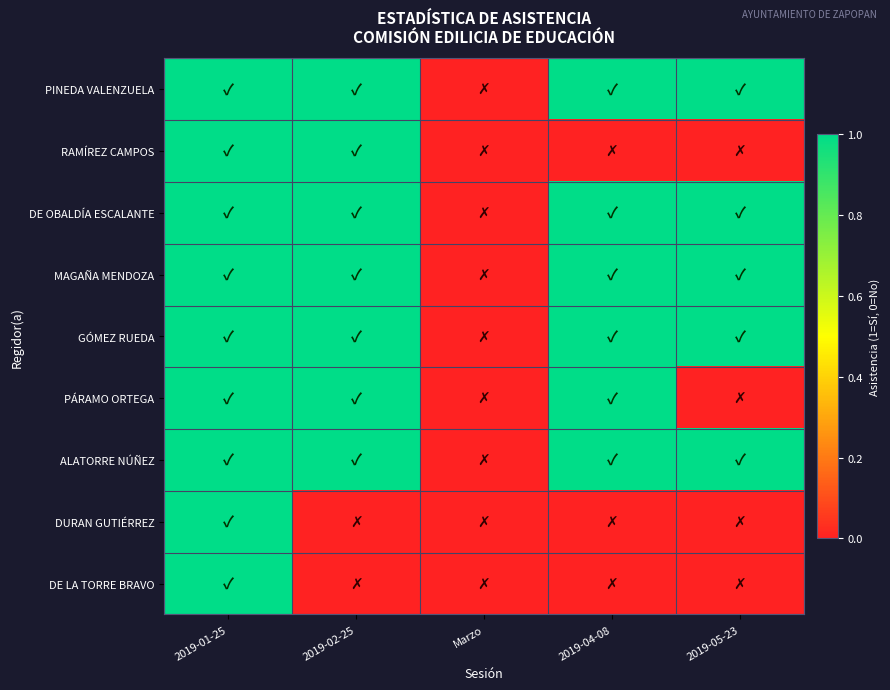

At which category does the chart reach its minimum across all series?

Marzo